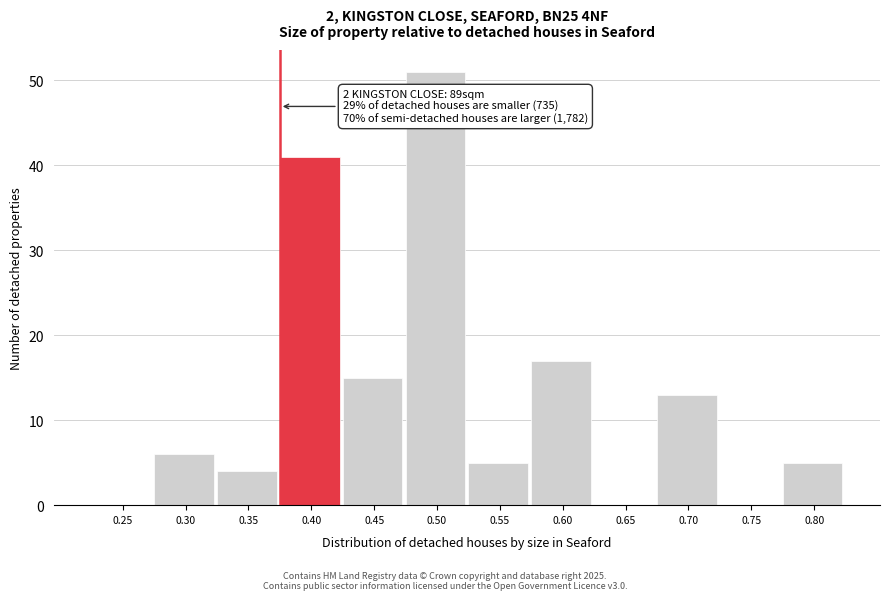

Reading left to right, what are all the values shown in this chart?

0.25=0	0.30=6	0.35=4	0.40=41	0.45=15	0.50=51	0.55=5	0.60=17	0.65=0	0.70=13	0.75=0	0.80=5